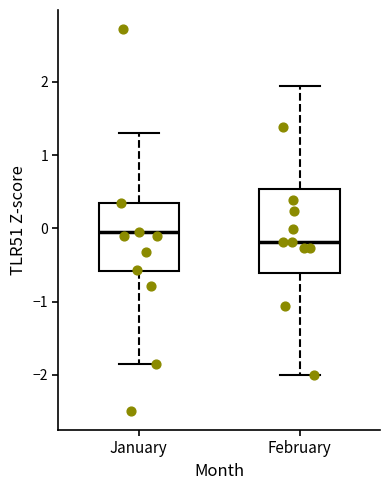

Reading left to right, read every box against the y-axis: the position of its median line, the range the box covers, and the ends of its whiskers. The values are not printed on the chart, so give them approximately, as read against the axis.

January: median -0.1, box -0.6 to 0.3, whiskers -1.8 to 1.3
February: median -0.2, box -0.6 to 0.5, whiskers -2.0 to 1.9